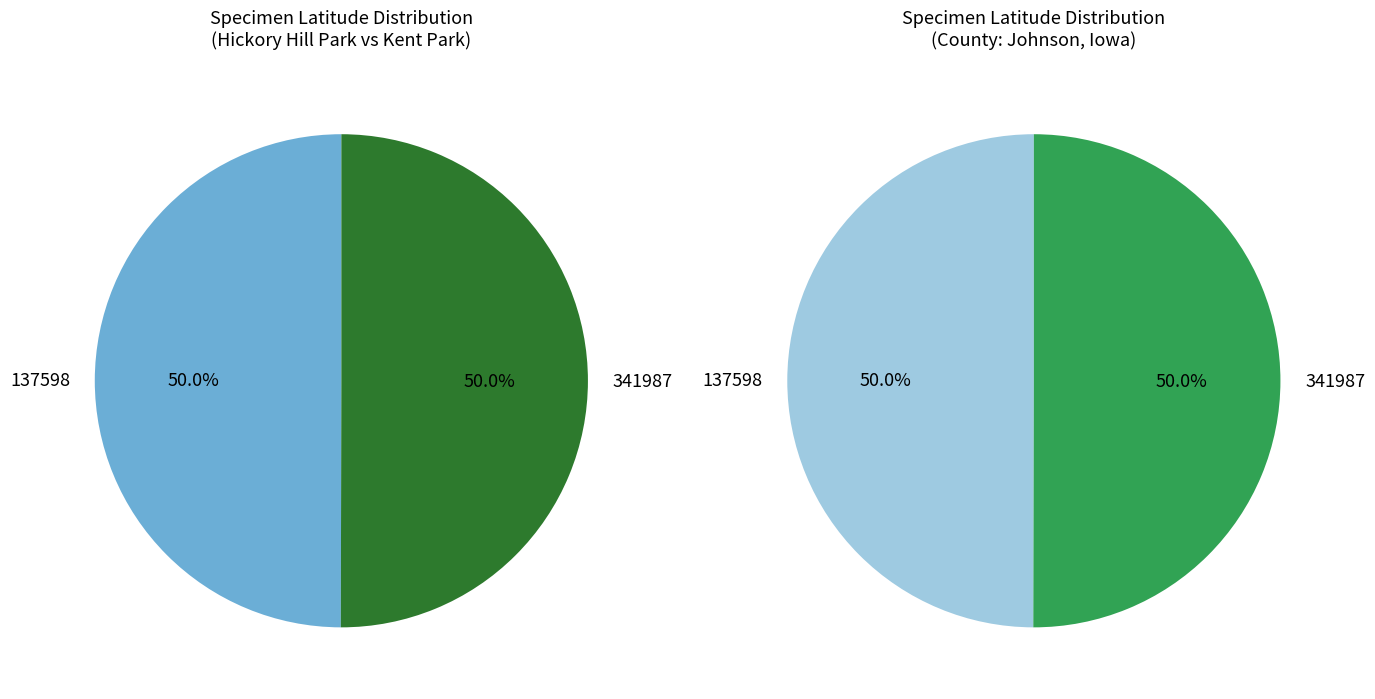

Rank the categories by value from lowest to highest.

137598, 341987